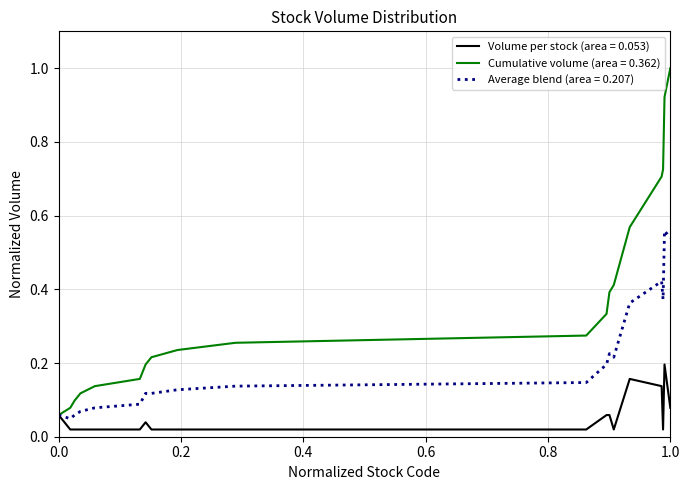

List the series in order of their peak value, highest first.

Cumulative volume (area = 0.362), Average blend (area = 0.207), Volume per stock (area = 0.053)